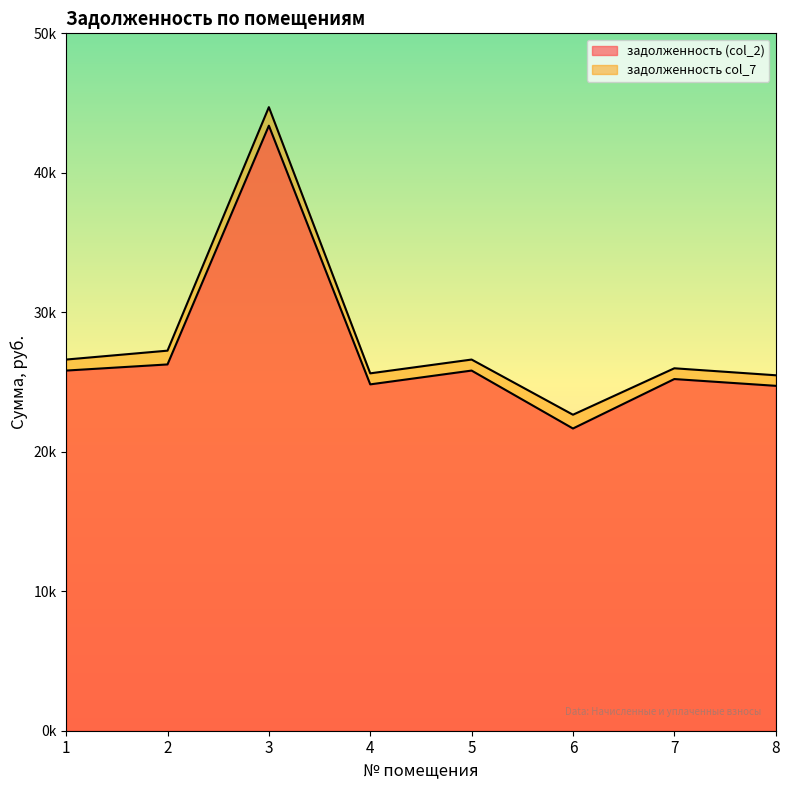

Between 7 and 4, which is larger?

7